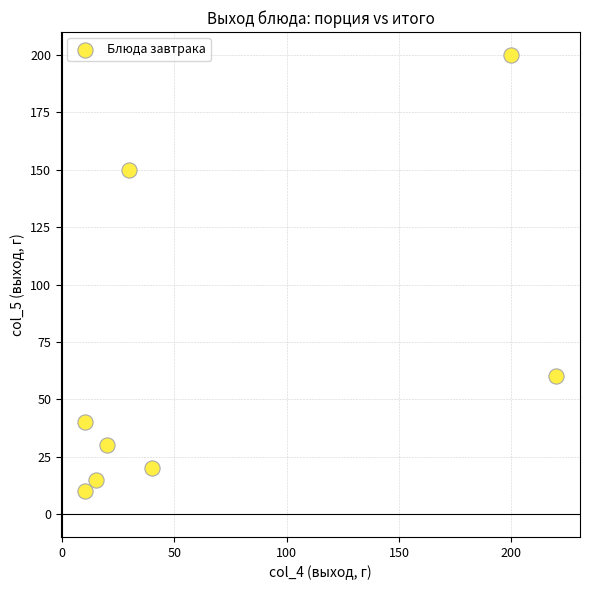

What is the range of Y values (max minus min)?

190